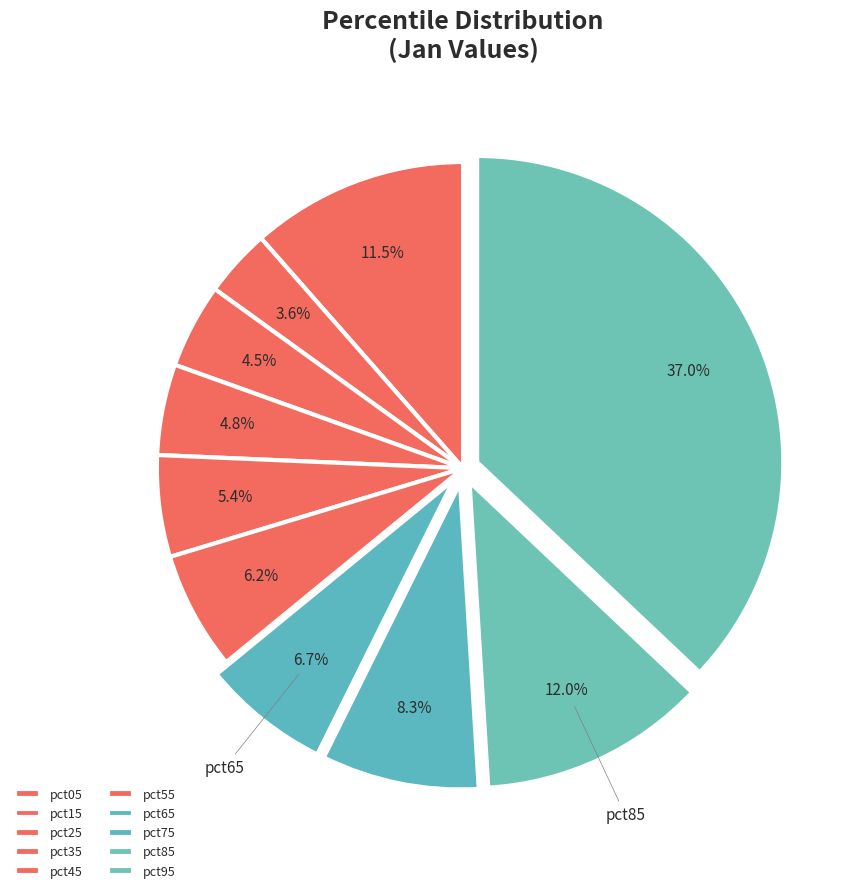

Is there a majority slice in this chart?

No